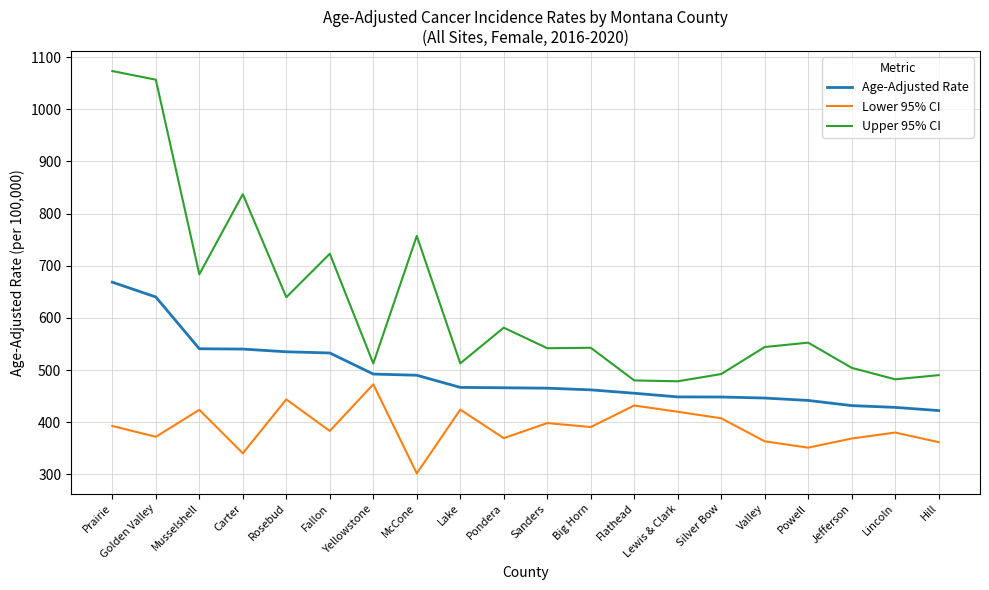

How many lines are shown in the chart?

3